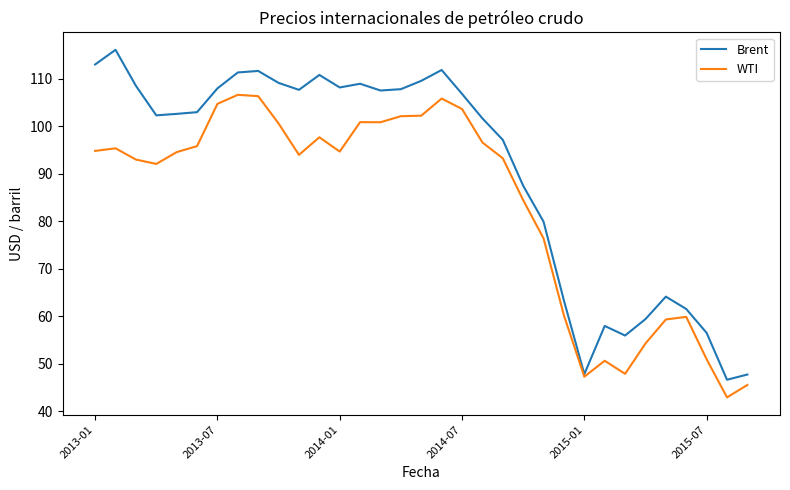

Rank the series by their average value, from lowest to highest.

WTI, Brent